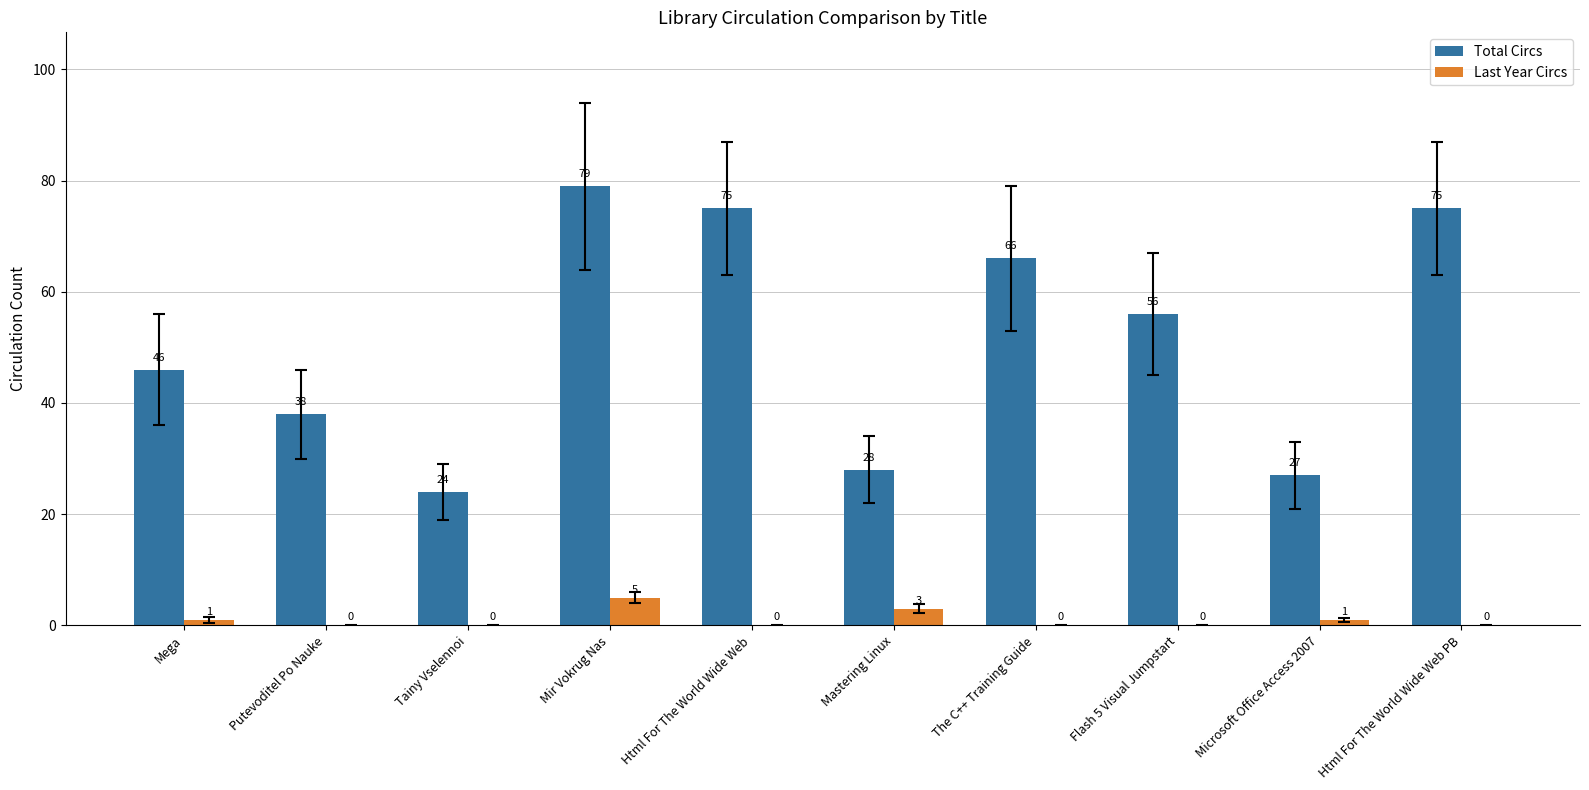

Which series has the widest spread of values?

Total Circs